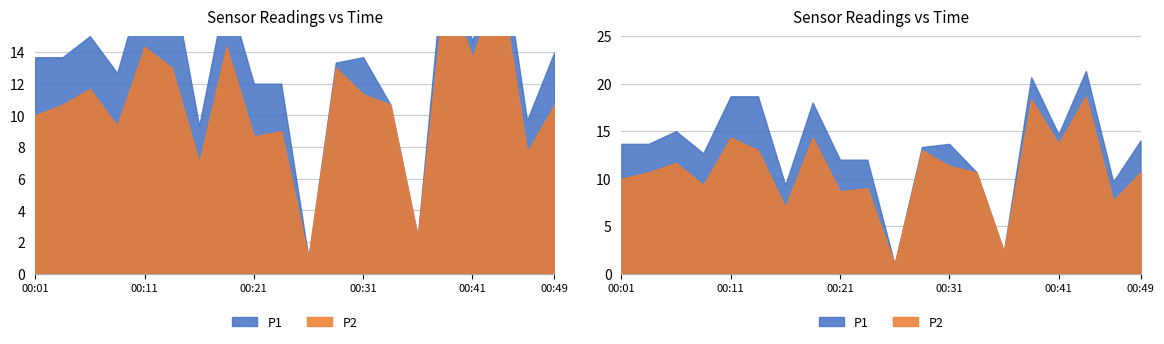

True or false: P1 and P0 intersect in this chart.

False